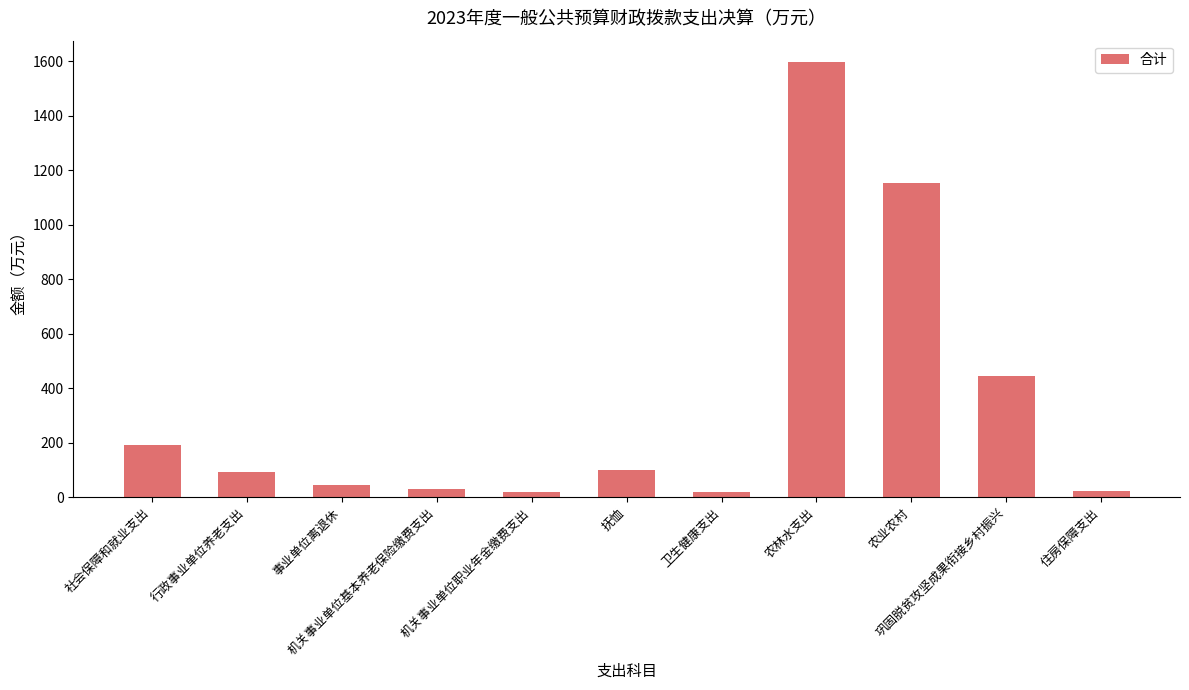

What is the maximum value shown in the chart?

1596.0